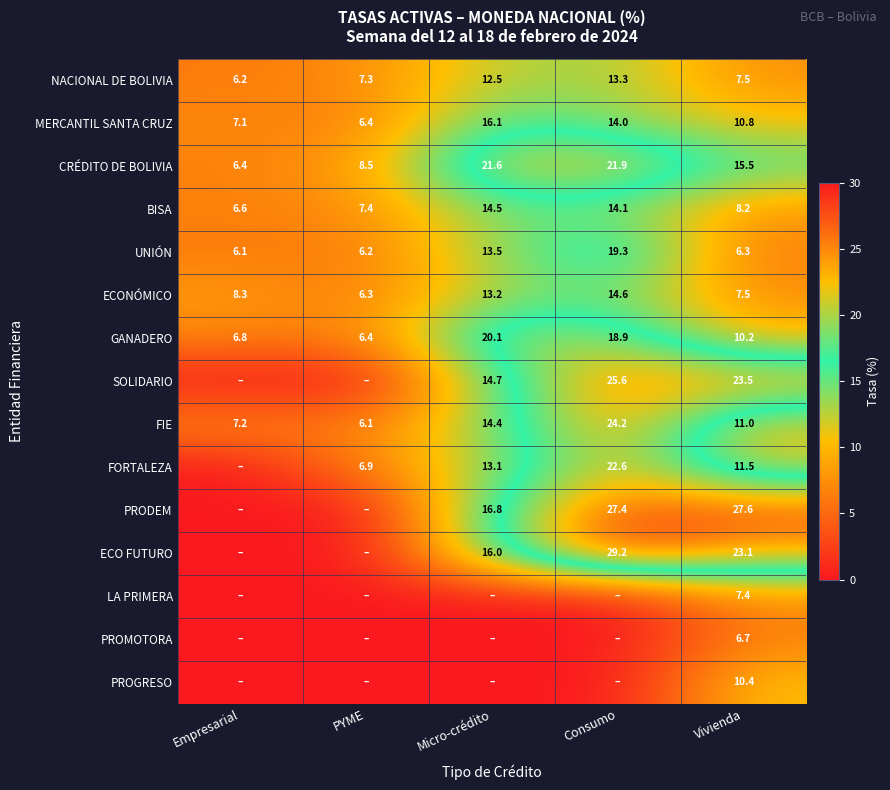

The value of NACIONAL DE BOLIVIA at Empresarial is 3.9. True or false?

False